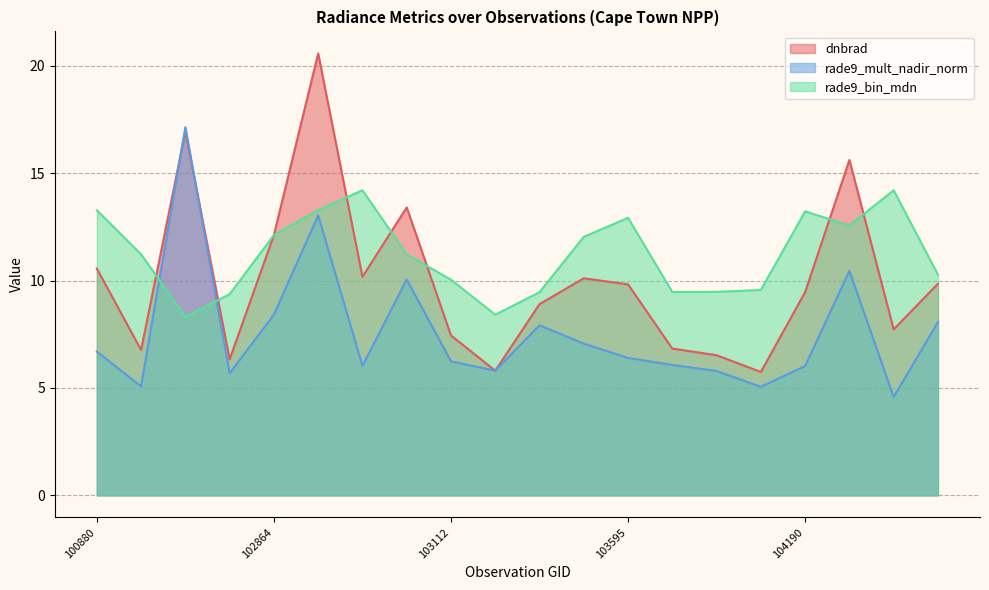

Is it true that rade9_bin_mdn equals 14.2 at 107762?

True